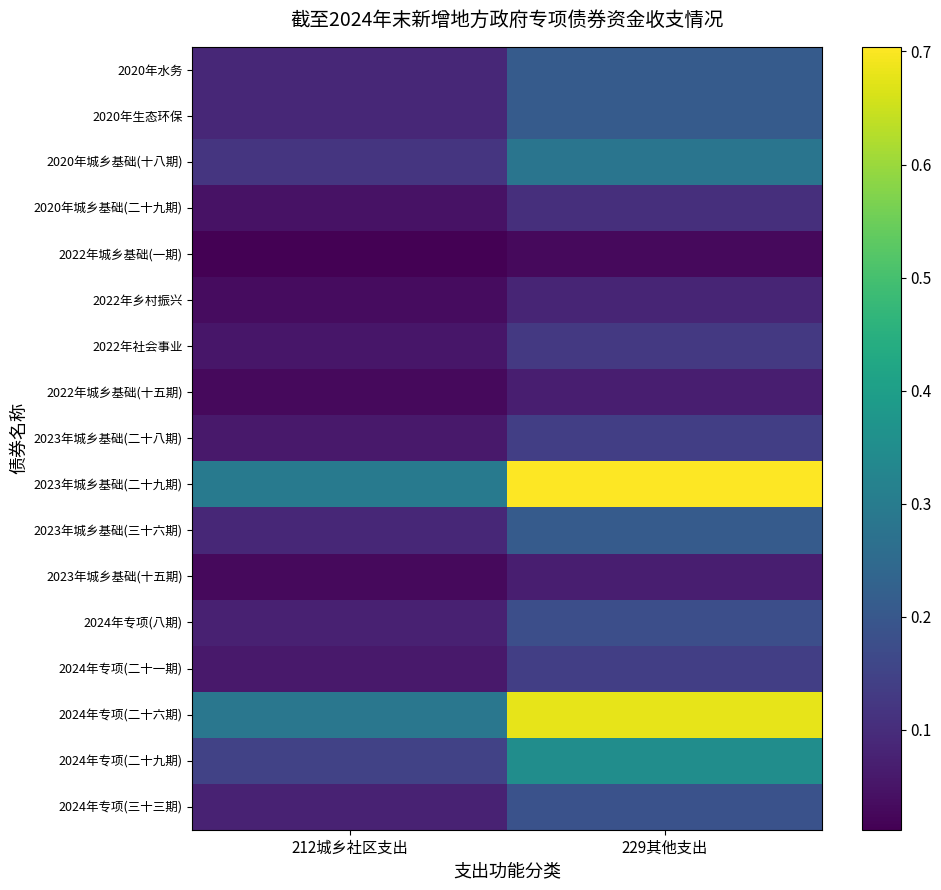

Reading left to right, extract all data points from this chart.

2020年水务: 212城乡社区支出=0.1	229其他支出=0.2
2020年生态环保: 212城乡社区支出=0.1	229其他支出=0.2
2020年城乡基础(十八期): 212城乡社区支出=0.1	229其他支出=0.3
2020年城乡基础(二十九期): 212城乡社区支出=0.0	229其他支出=0.1
2022年城乡基础(一期): 212城乡社区支出=0.0	229其他支出=0.0
2022年乡村振兴: 212城乡社区支出=0.0	229其他支出=0.1
2022年社会事业: 212城乡社区支出=0.1	229其他支出=0.1
2022年城乡基础(十五期): 212城乡社区支出=0.0	229其他支出=0.1
2023年城乡基础(二十八期): 212城乡社区支出=0.1	229其他支出=0.1
2023年城乡基础(二十九期): 212城乡社区支出=0.3	229其他支出=0.7
2023年城乡基础(三十六期): 212城乡社区支出=0.1	229其他支出=0.2
2023年城乡基础(十五期): 212城乡社区支出=0.0	229其他支出=0.1
2024年专项(八期): 212城乡社区支出=0.1	229其他支出=0.2
2024年专项(二十一期): 212城乡社区支出=0.1	229其他支出=0.1
2024年专项(二十六期): 212城乡社区支出=0.3	229其他支出=0.7
2024年专项(二十九期): 212城乡社区支出=0.1	229其他支出=0.4
2024年专项(三十三期): 212城乡社区支出=0.1	229其他支出=0.2